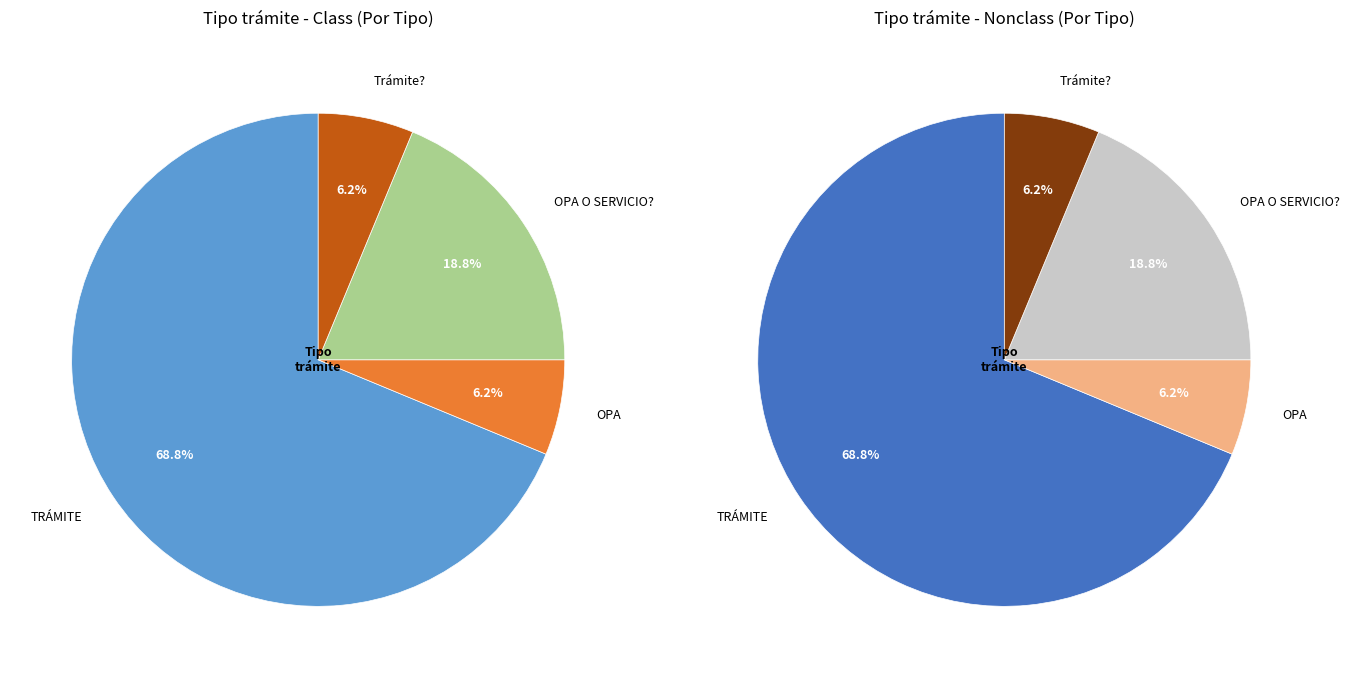

Approximately how many times larger is the value at OPA O SERVICIO? compared to OPA?

3.0